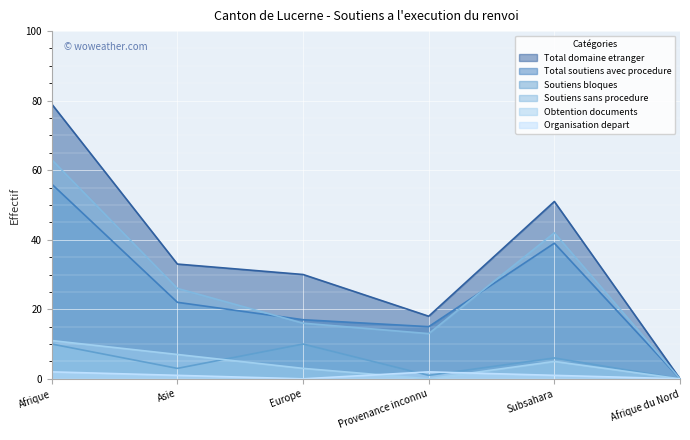

What is the difference between the maximum and minimum values in the Soutiens bloques series?

10